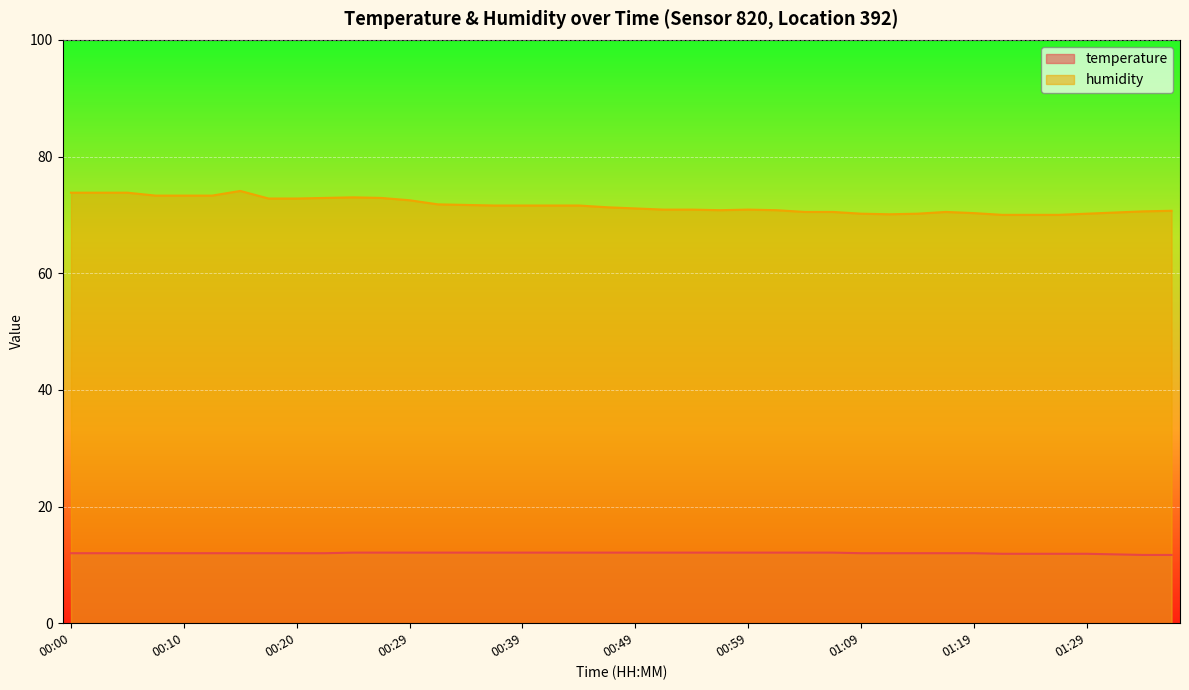

What is the difference between the maximum and minimum values in the humidity series?

4.1